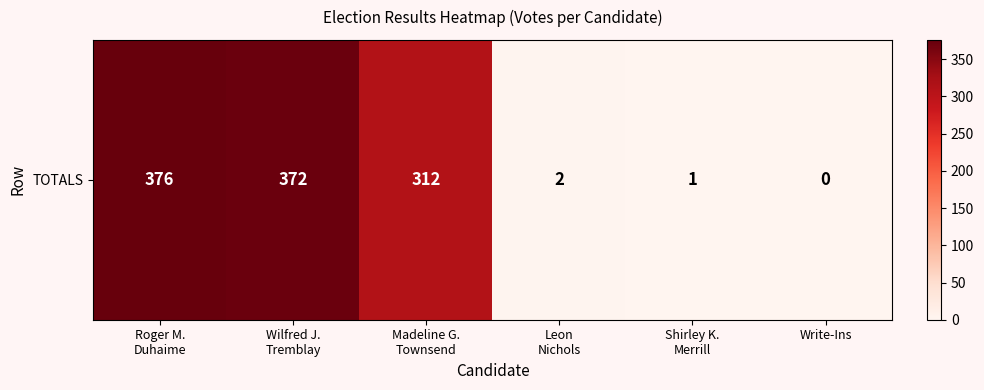

Where does the data first go above 312?

Roger M.
Duhaime